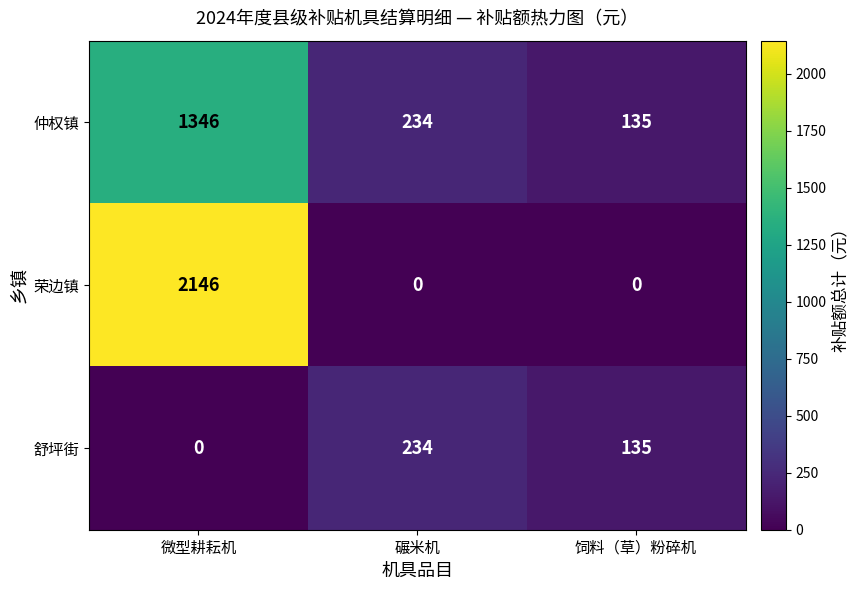

List the series in order of their overall mean, lowest first.

舒坪街, 仲权镇, 荣边镇